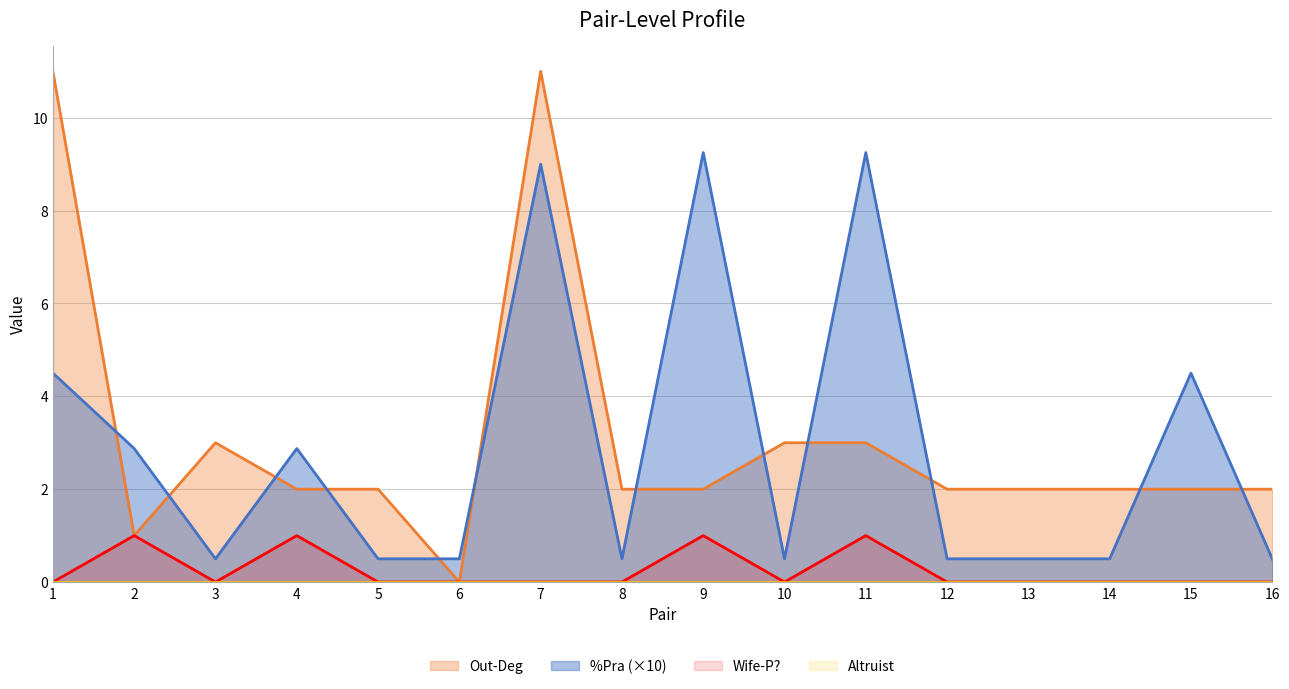

True or false: Out-Deg has a value of 2.0 at 9.

True